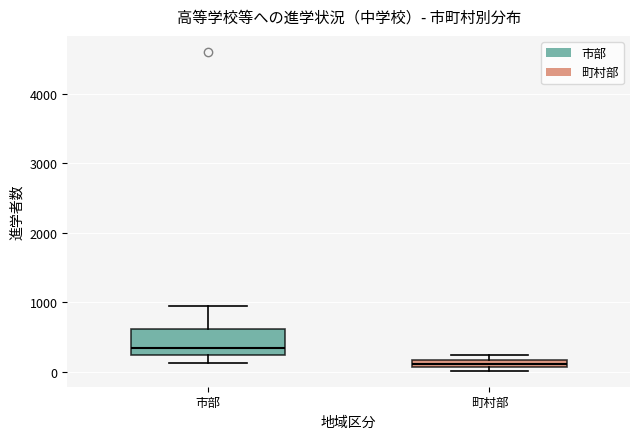

Which box has the lowest median line?

町村部